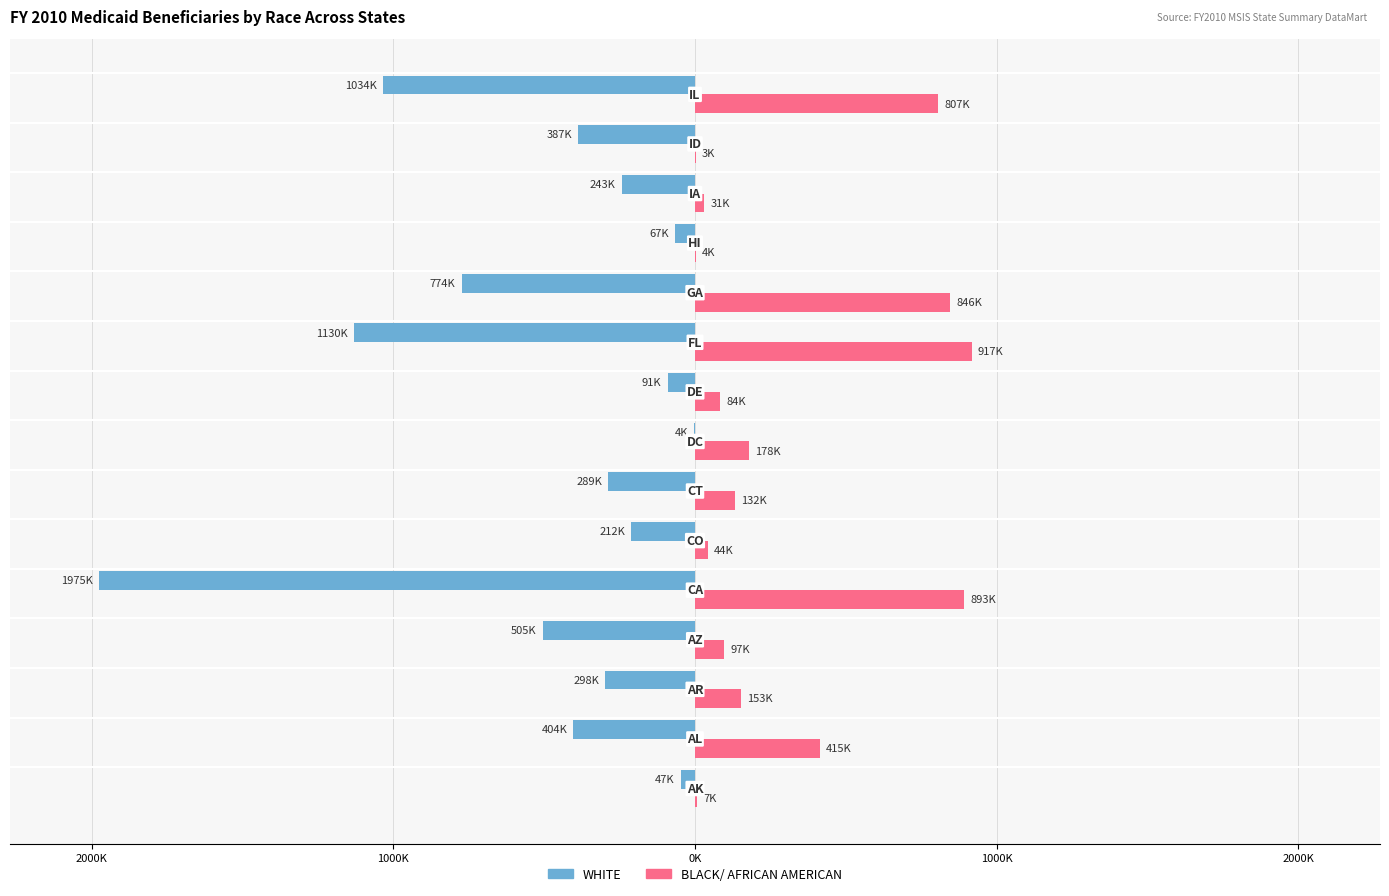

What is the average value of the BLACK/ AFRICAN AMERICAN series?

307493